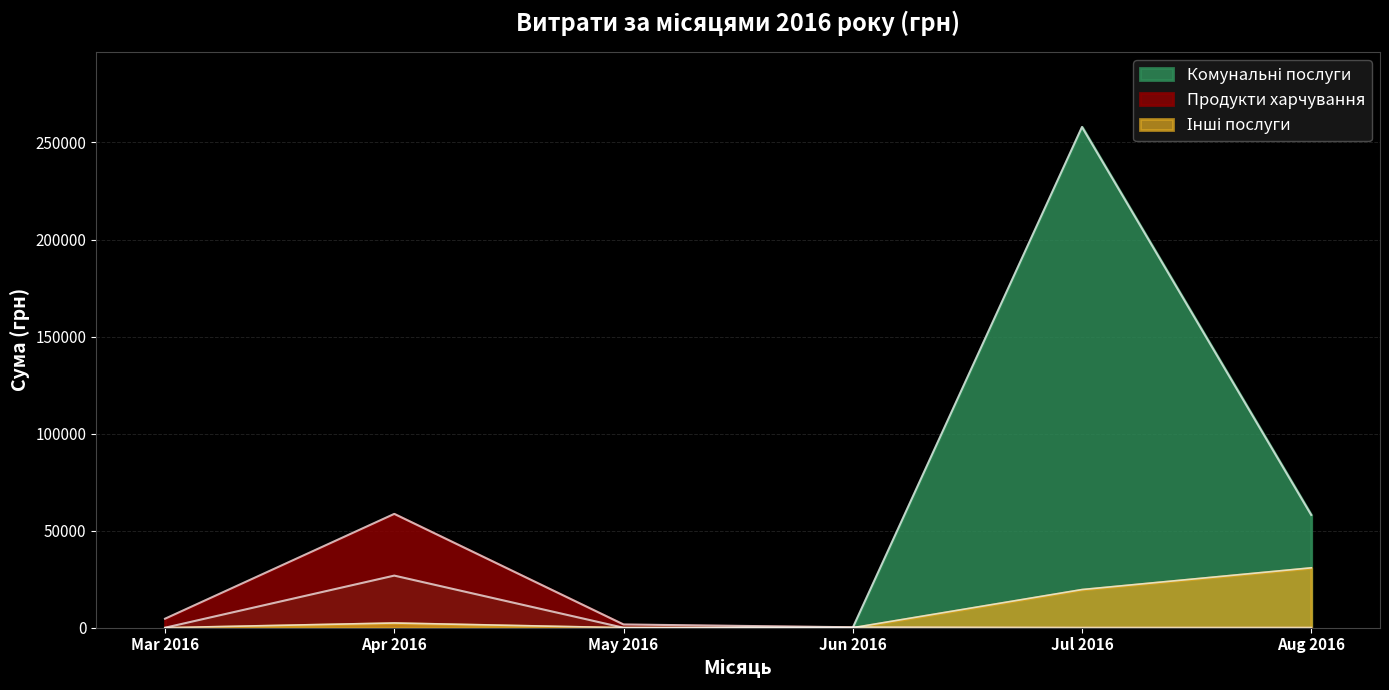

What is the ratio of the value at 18.04.2016 to the value at 26.07.2016?

0.2